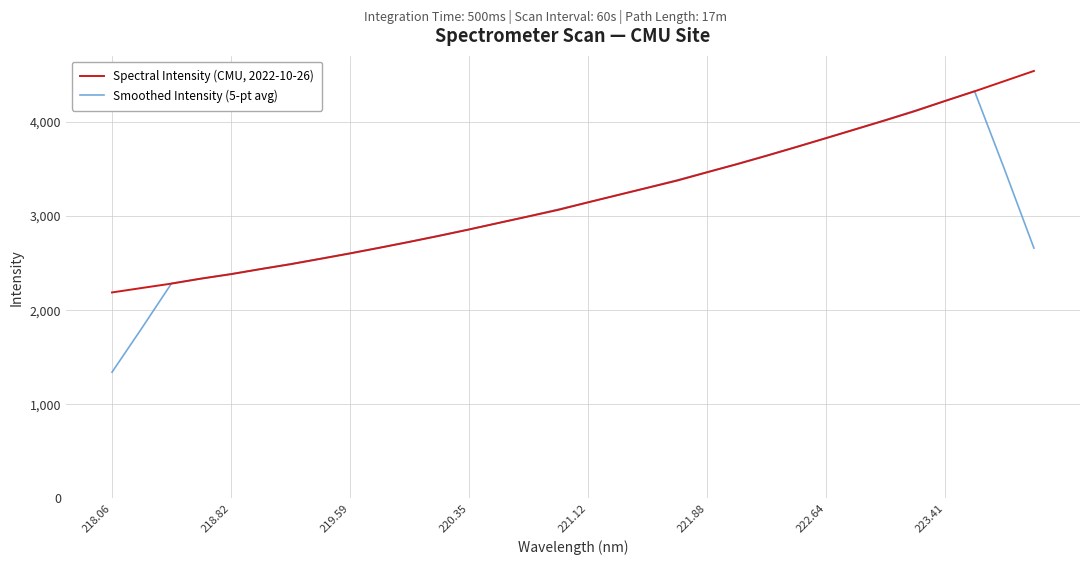

How many values in the Smoothed Intensity (5-pt avg) series exceed 3072?

16